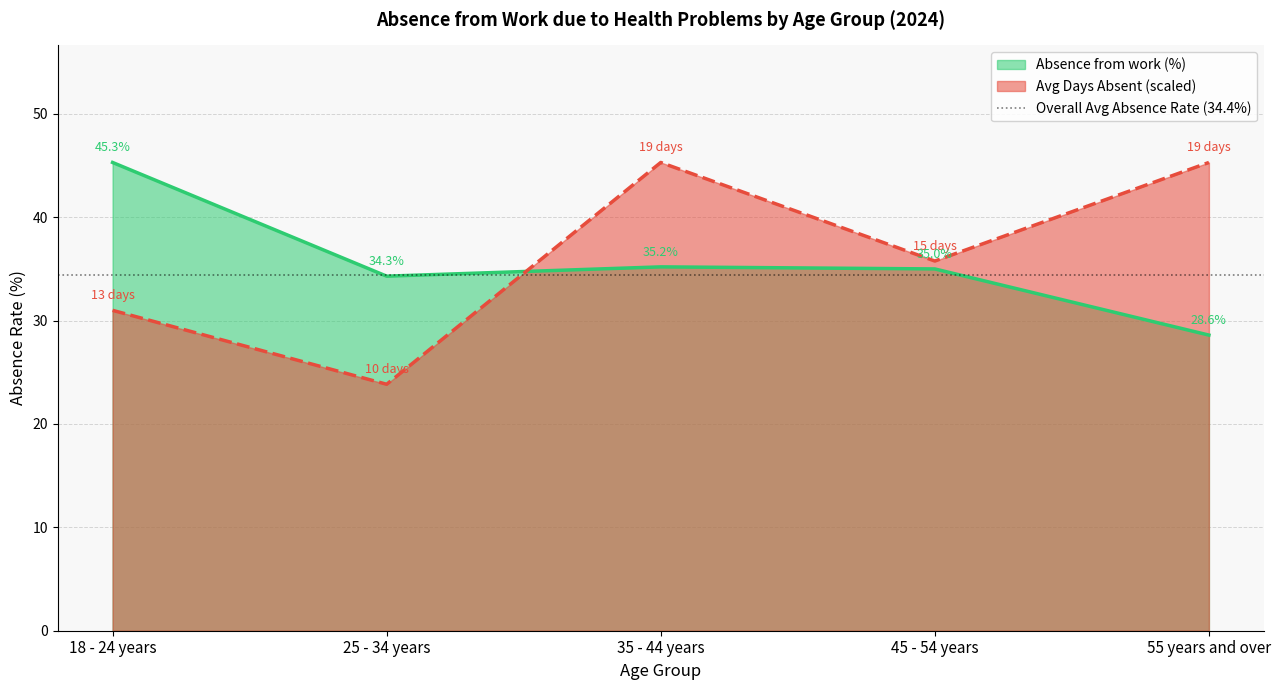

What is the average value of the Avg Days Absent series?

36.2